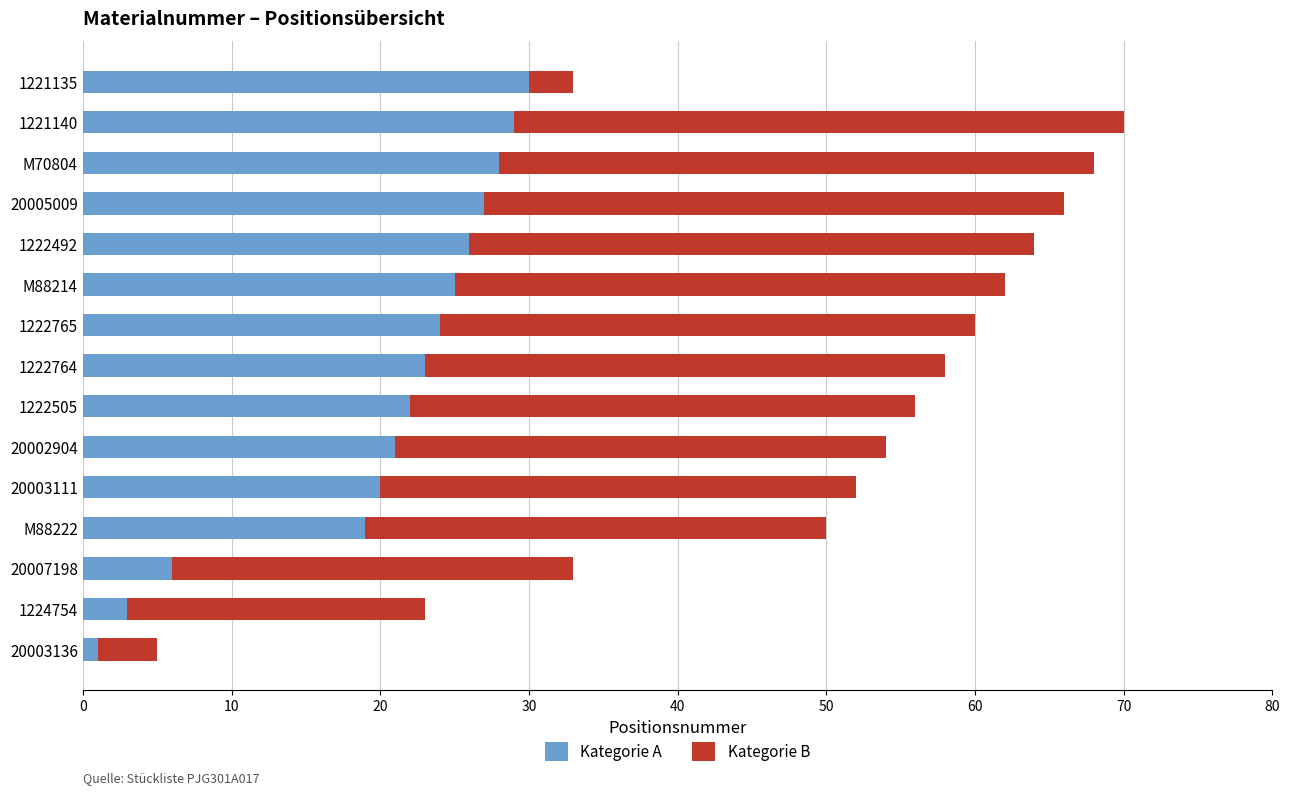

What is the total value across all series at M88222?

50